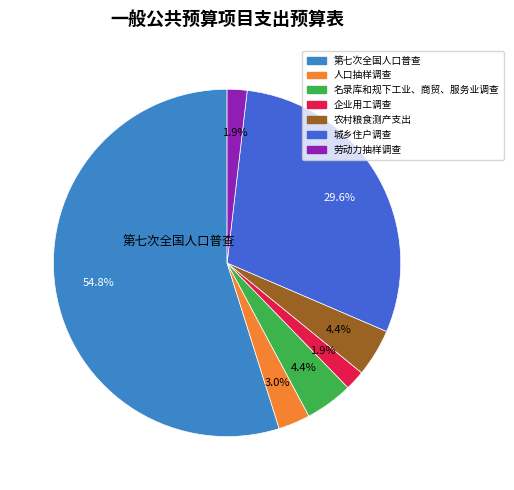

What is the ratio of the value at 第七次全国人口普查 to the value at 企业用工调查?

29.6